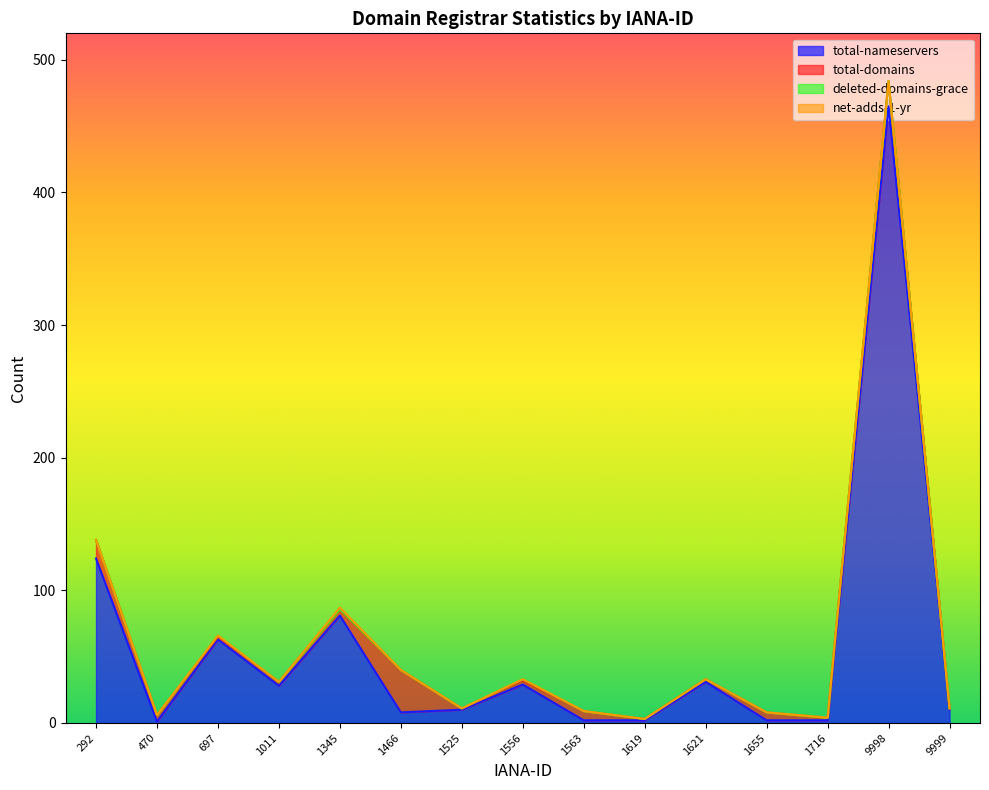

The value of deleted-domains-grace at 1525 is 0. True or false?

True